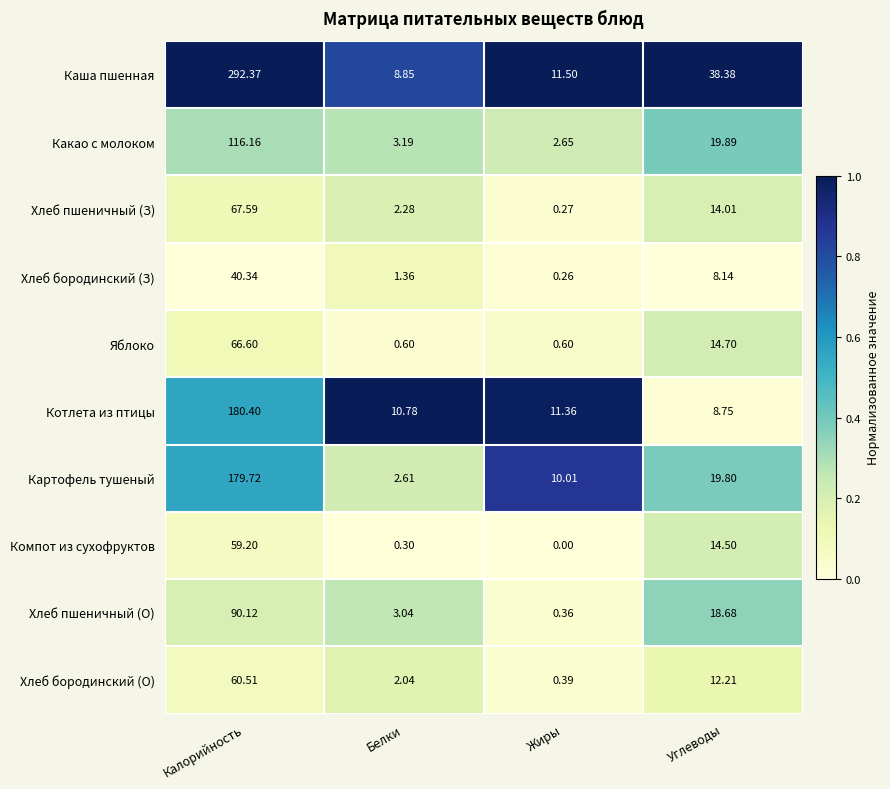

Which label corresponds to the smallest value in the chart?

Жиры